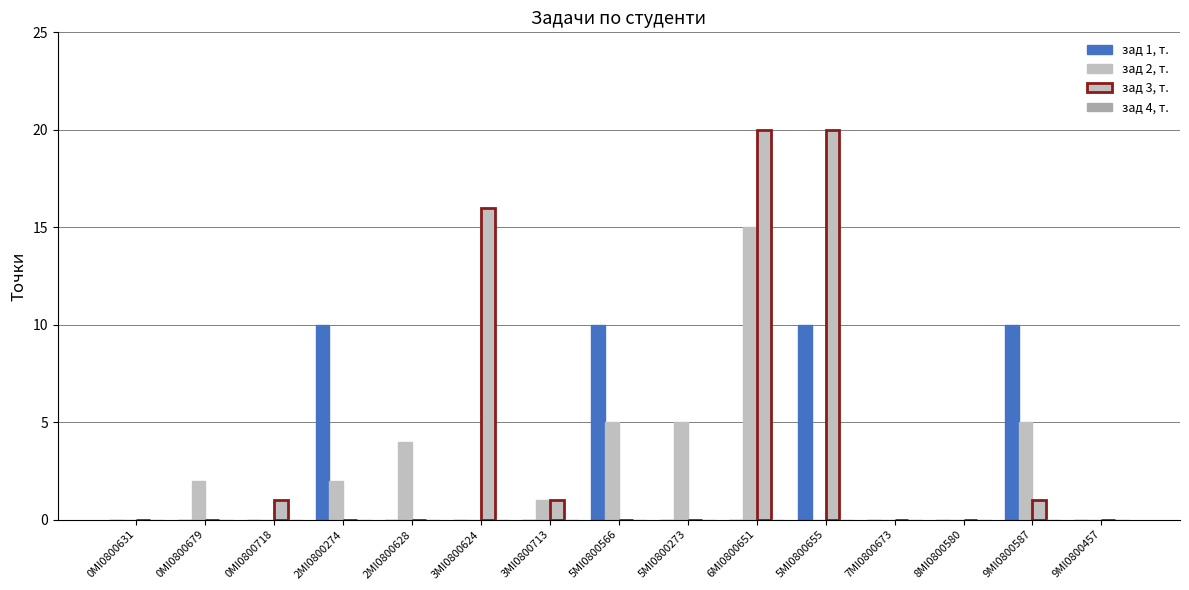

At how many categories does at least one series exceed 5?

6